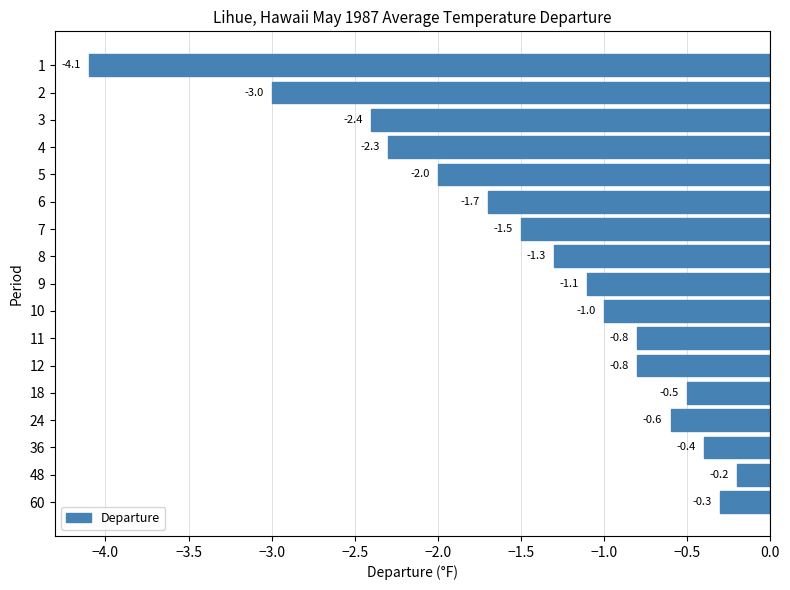

At which label is the value closest to -2?

5